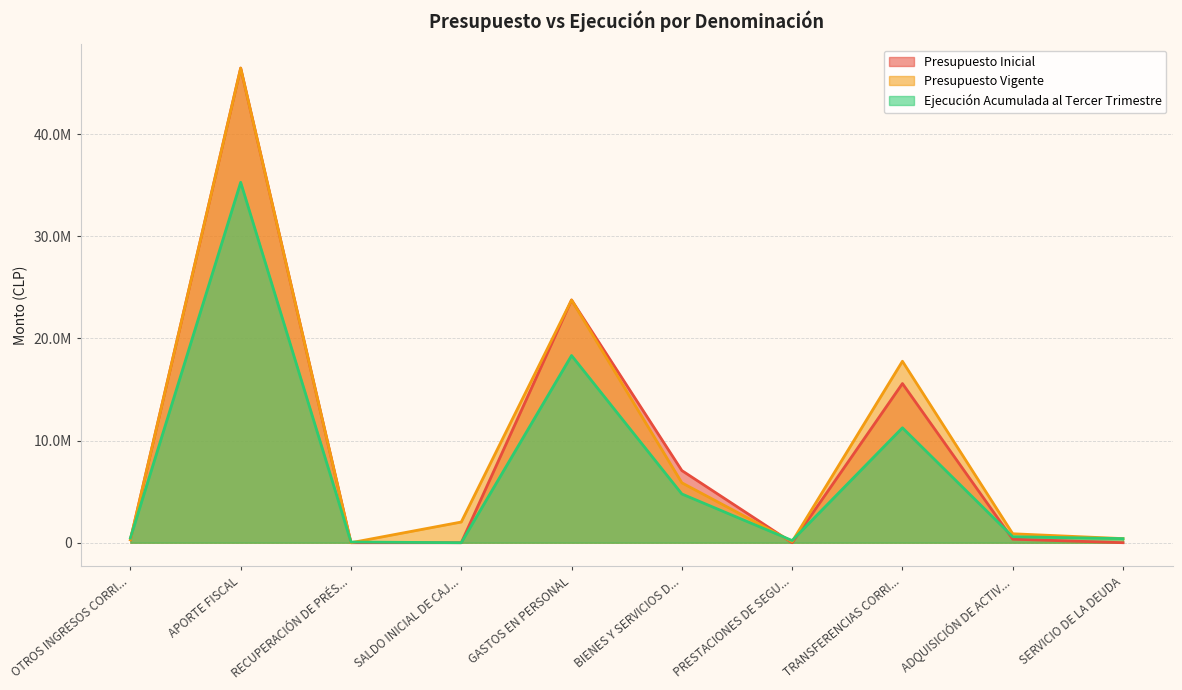

Between OTROS INGRESOS CORRI... and SALDO INICIAL DE CAJ..., which series saw the biggest shift?

Presupuesto Vigente